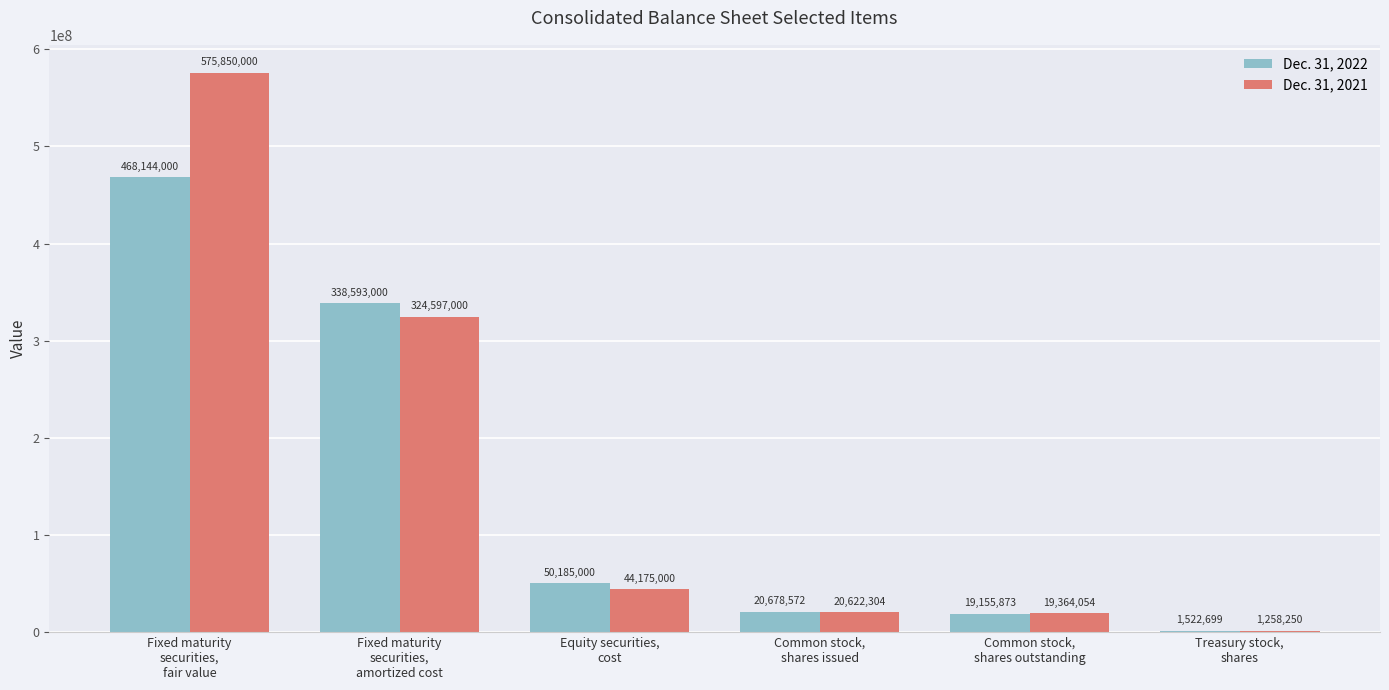

What is the total value across all series at Common stock,
shares issued?

41300876